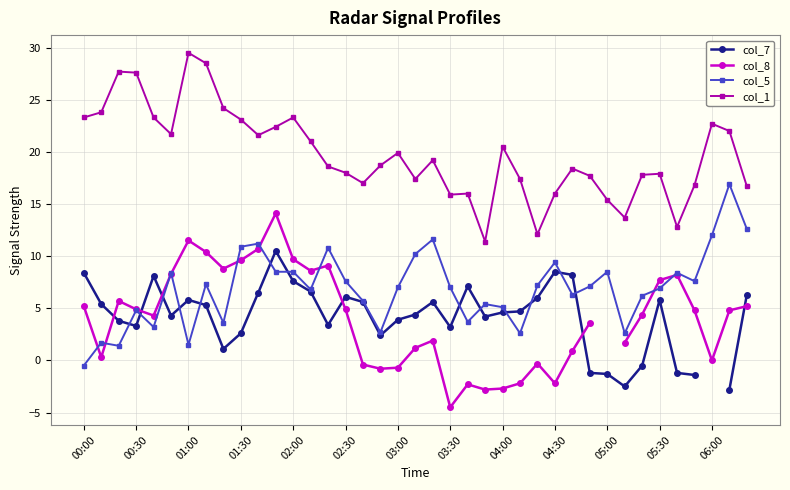

True or false: col_5 has a value of 6.9 at 05:30.

True